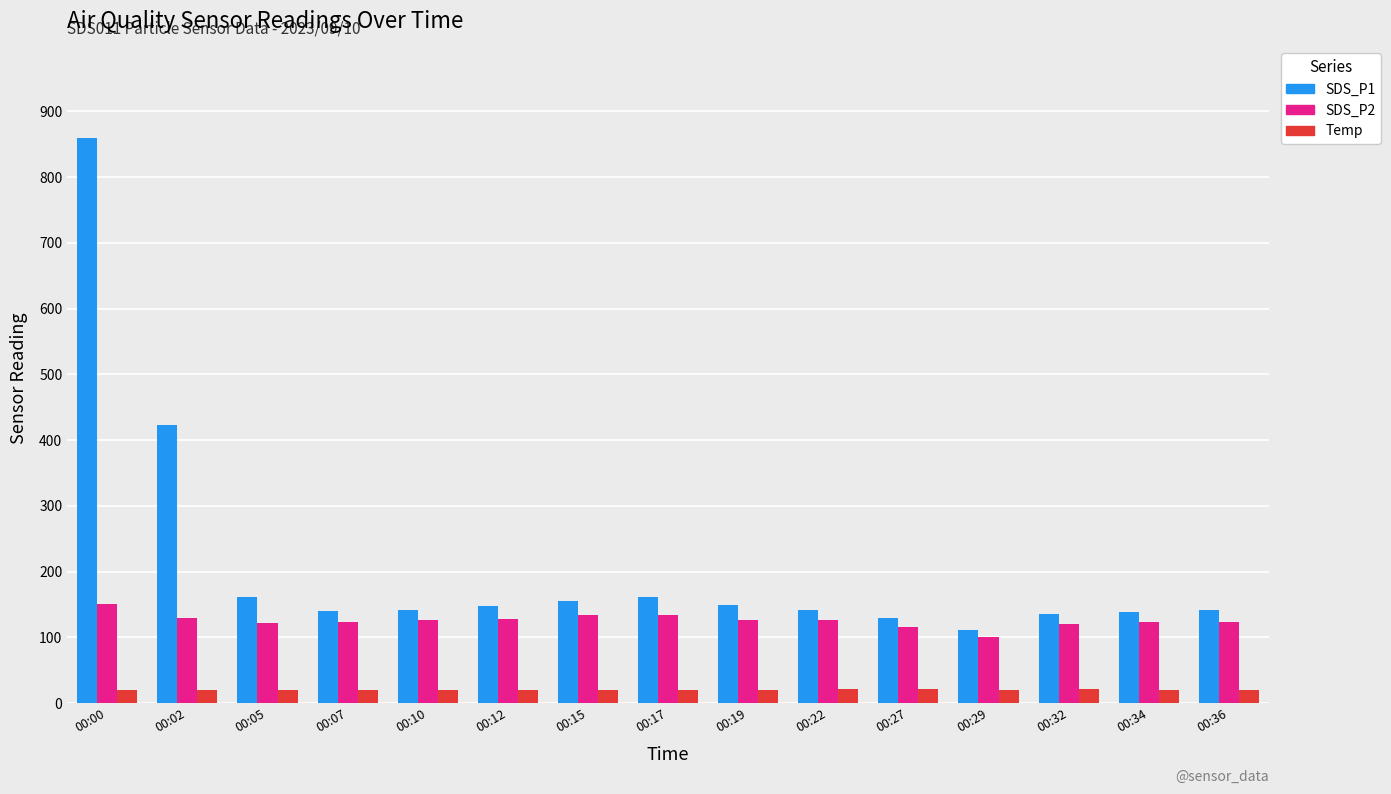

Rank the series at 00:29 from highest to lowest value.

SDS_P1, SDS_P2, Temp